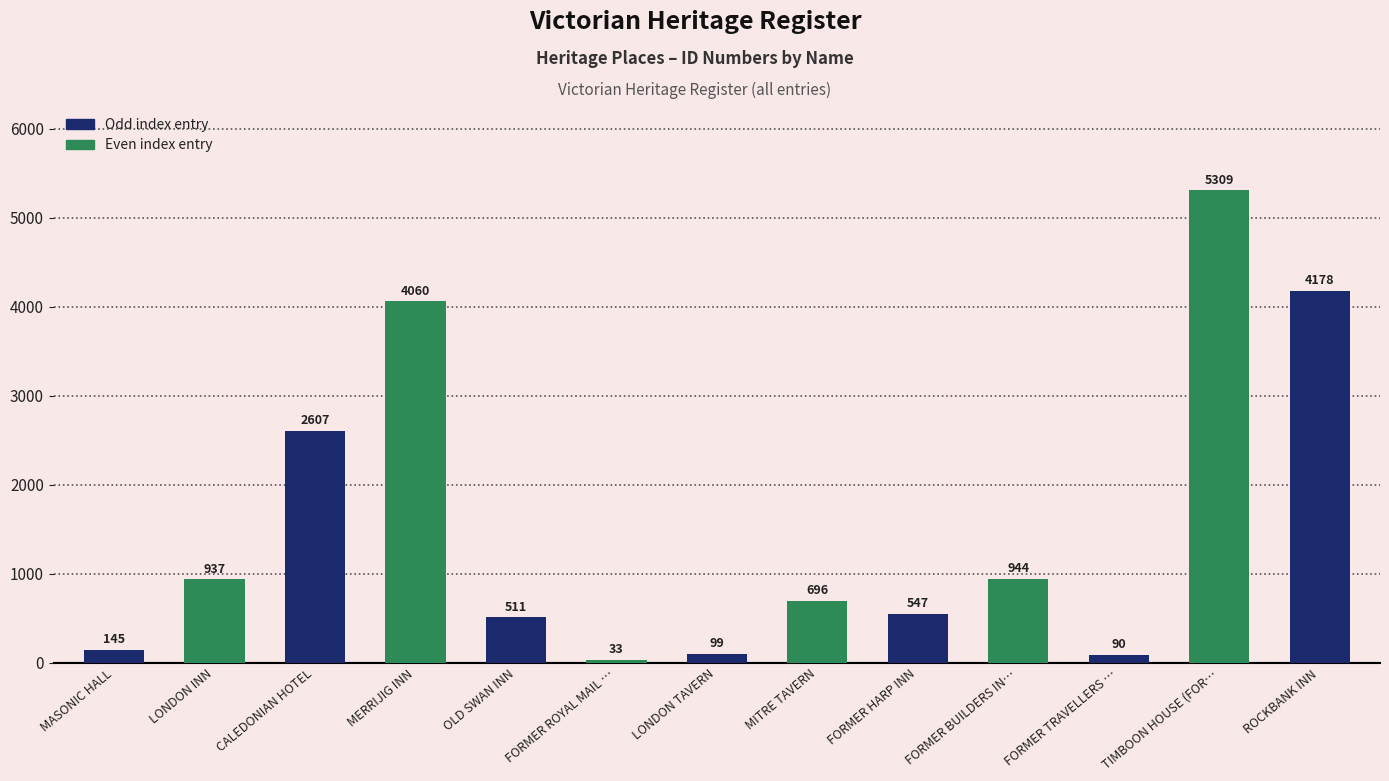

What is the difference between the maximum and minimum values?

5276